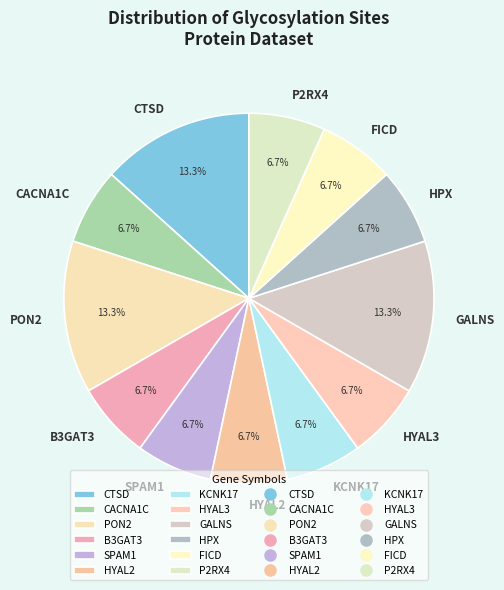

Combined, do HYAL3 and HYAL2 account for over 50%?

No